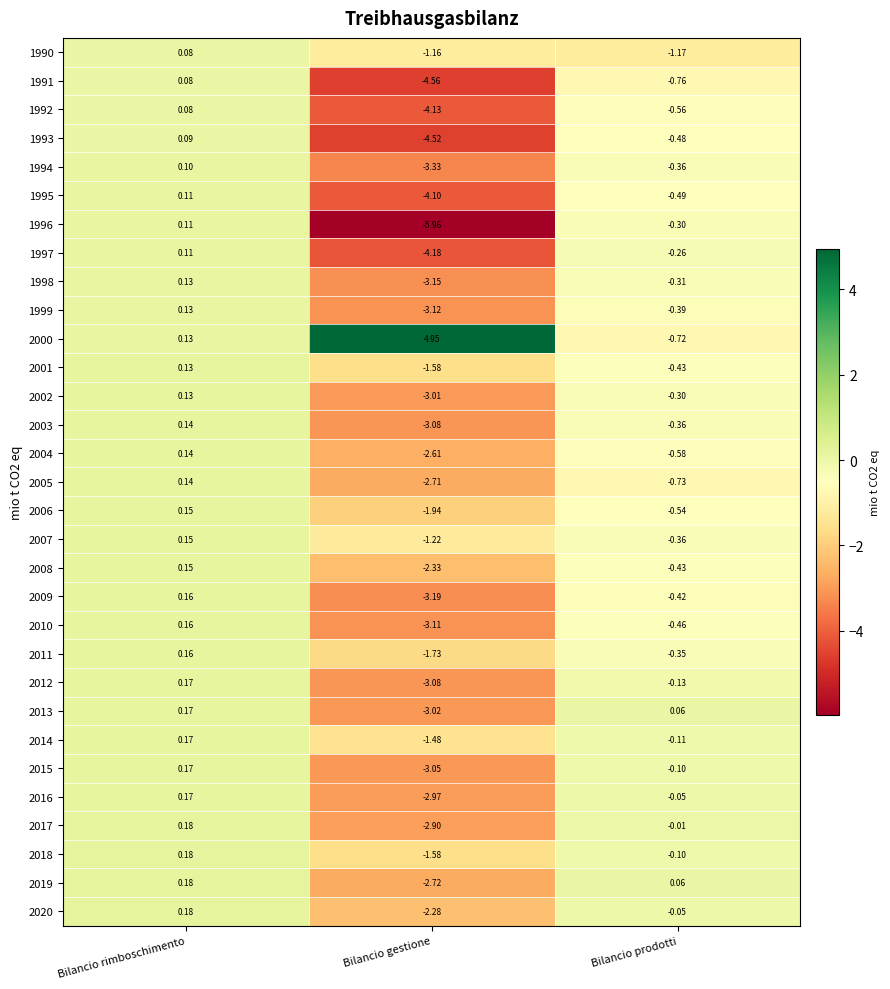

What is the total value across all series at Bilancio gestione?

-82.8